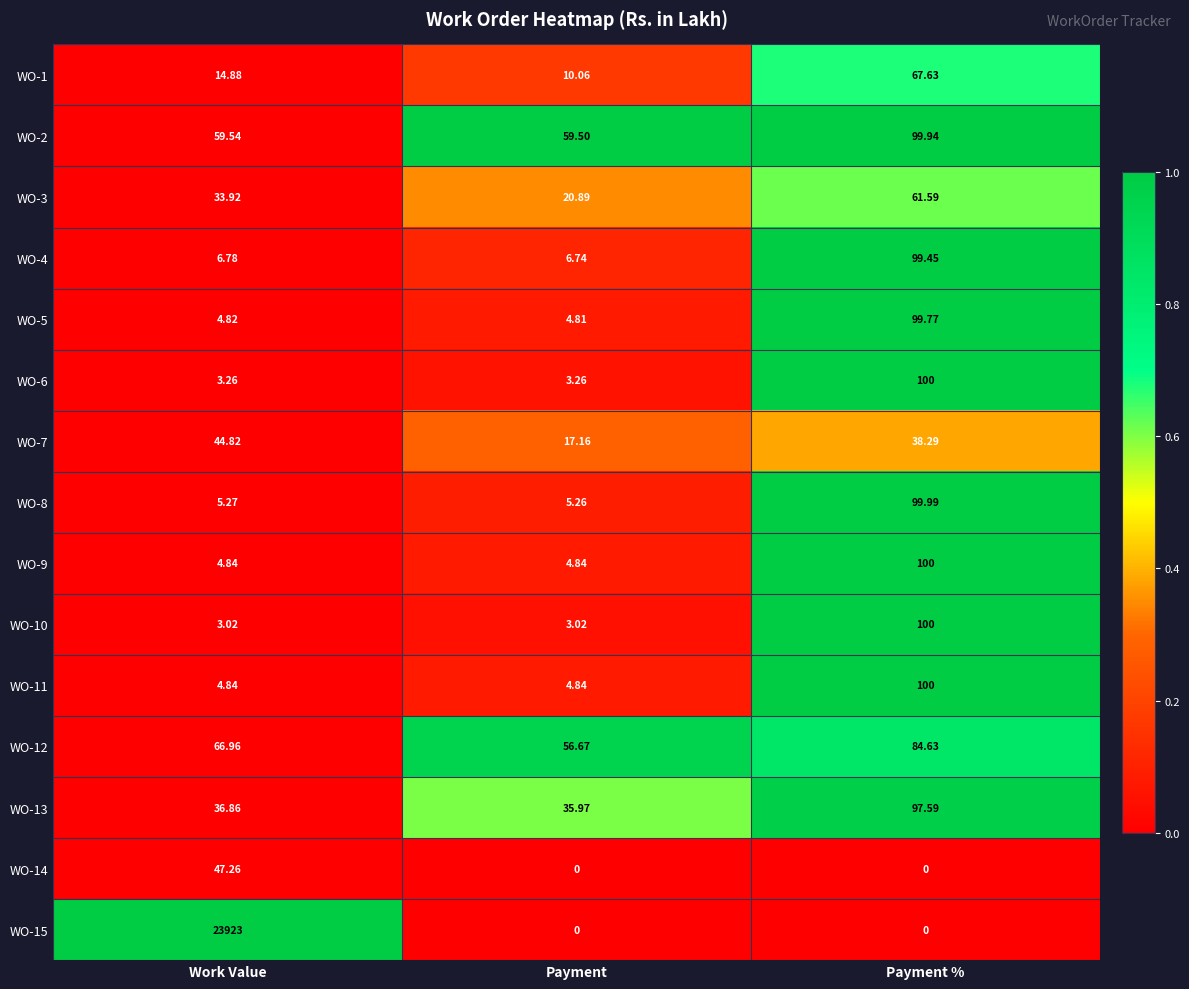

Where is WO-1 nearest to the value 38?

Work Value